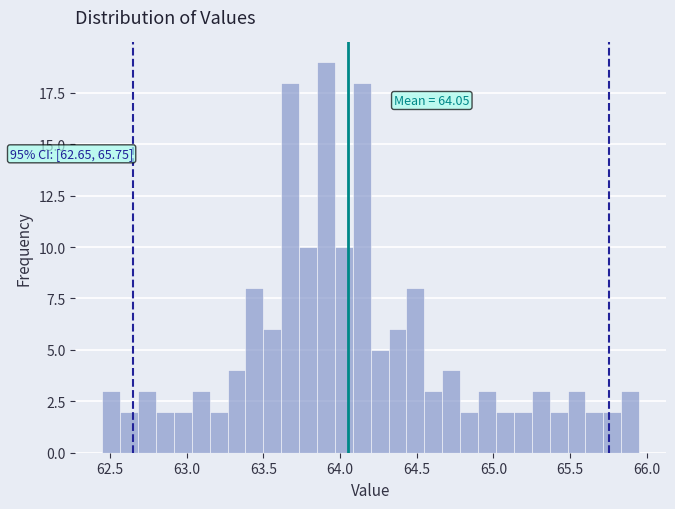

Around what value on the x-axis is the tallest bar? Give the approximate position of its centre, as read against the axis.

63.90